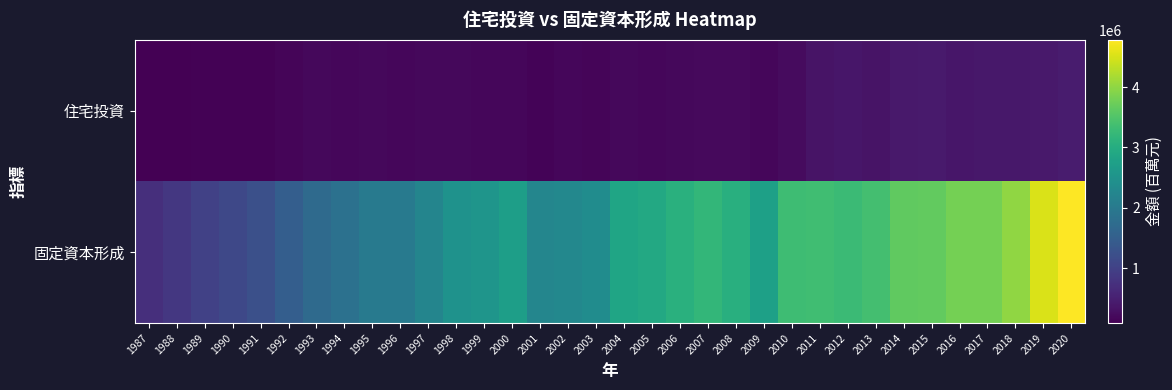

What is the spread (max minus min) of values at 2005?

2740998